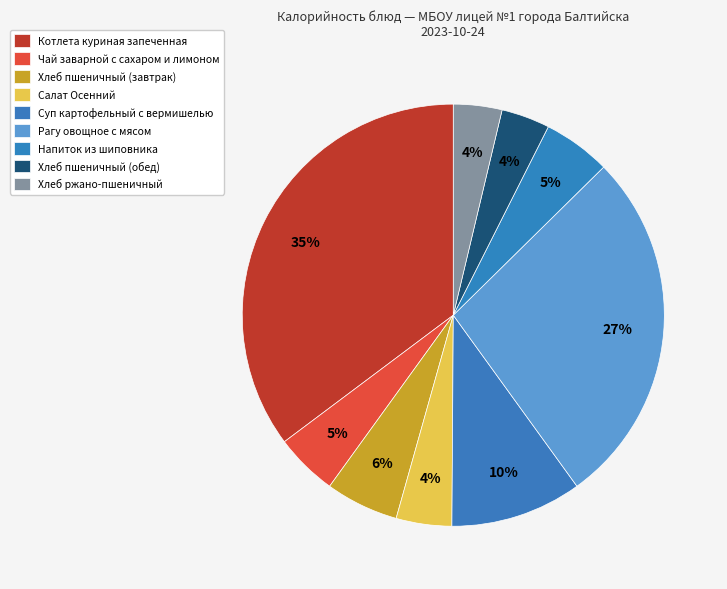

To the nearest percent, what is the average slice percentage?

11%